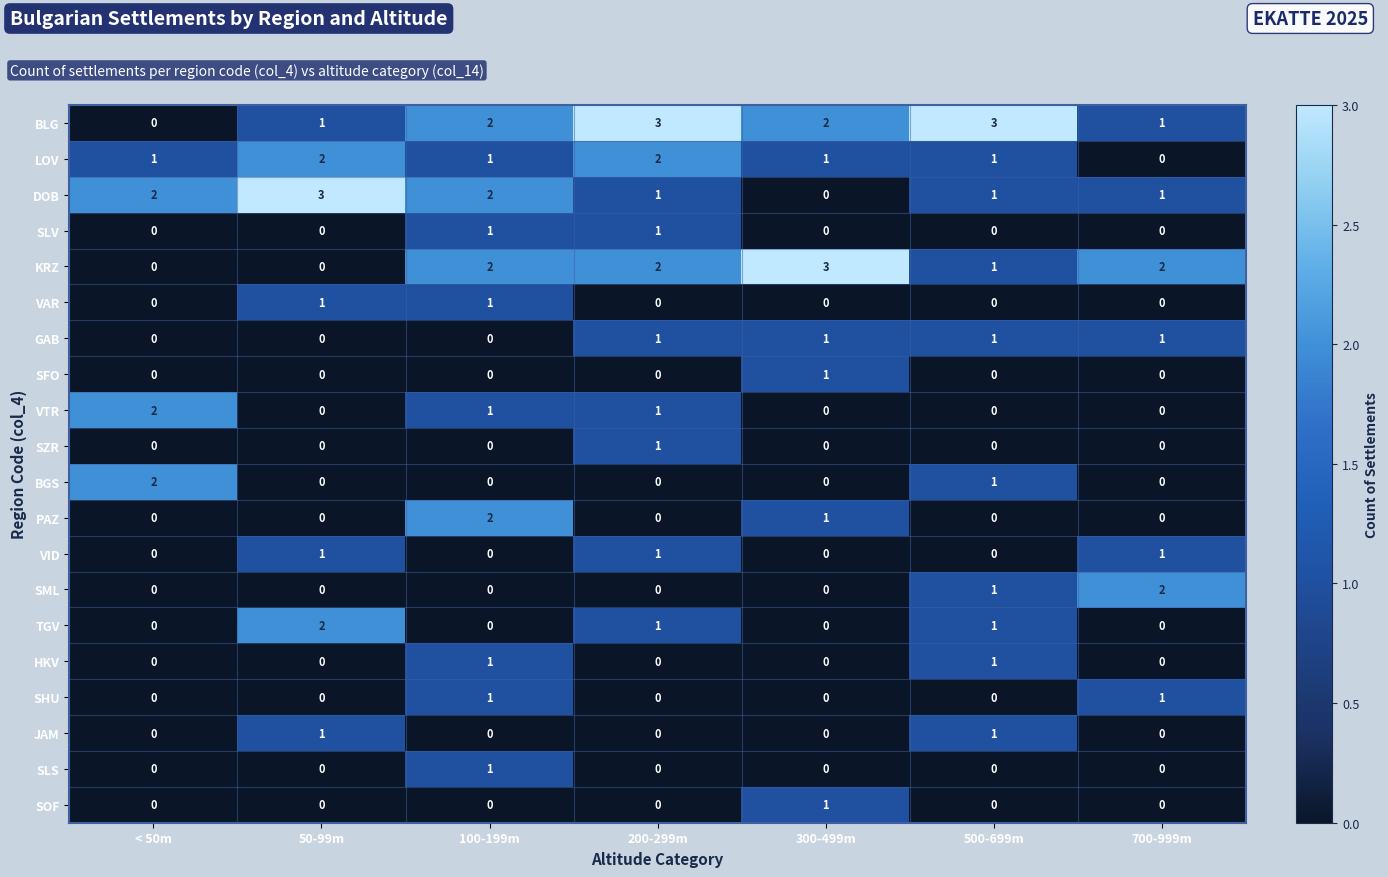

How many series are shown in this chart?

20